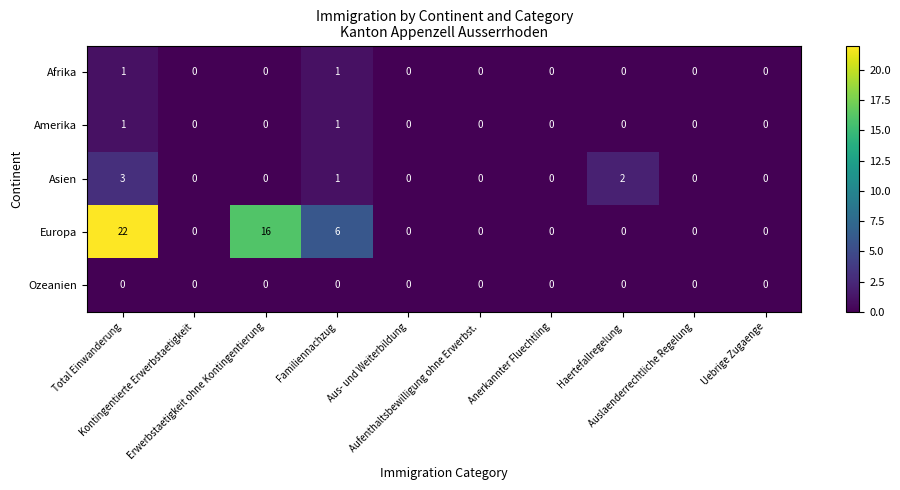

How many values in Afrika are above zero?

2